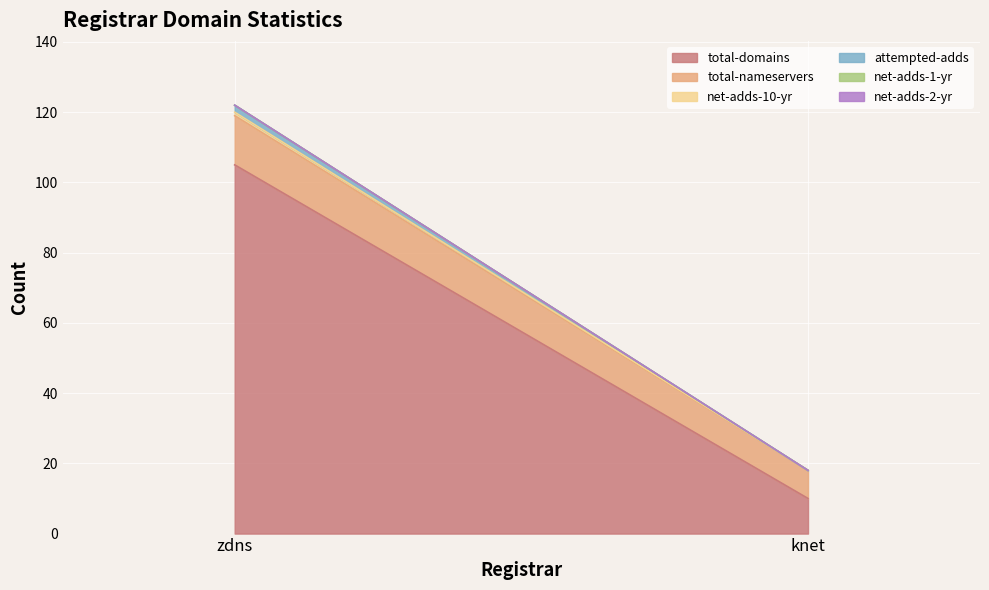

Reading left to right, extract all data points from this chart.

total-domains: zdns=105	knet=10
total-nameservers: zdns=14	knet=8
net-adds-10-yr: zdns=1	knet=0
attempted-adds: zdns=2	knet=0
net-adds-1-yr: zdns=0	knet=0
net-adds-2-yr: zdns=0	knet=0